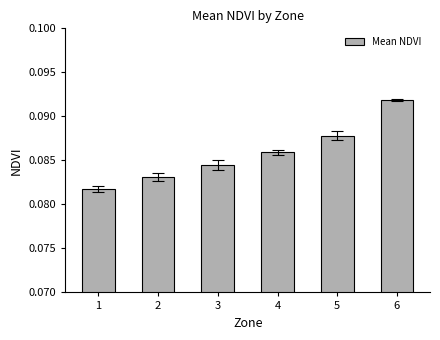

List the labels in order of value, largest first.

6, 5, 4, 3, 2, 1